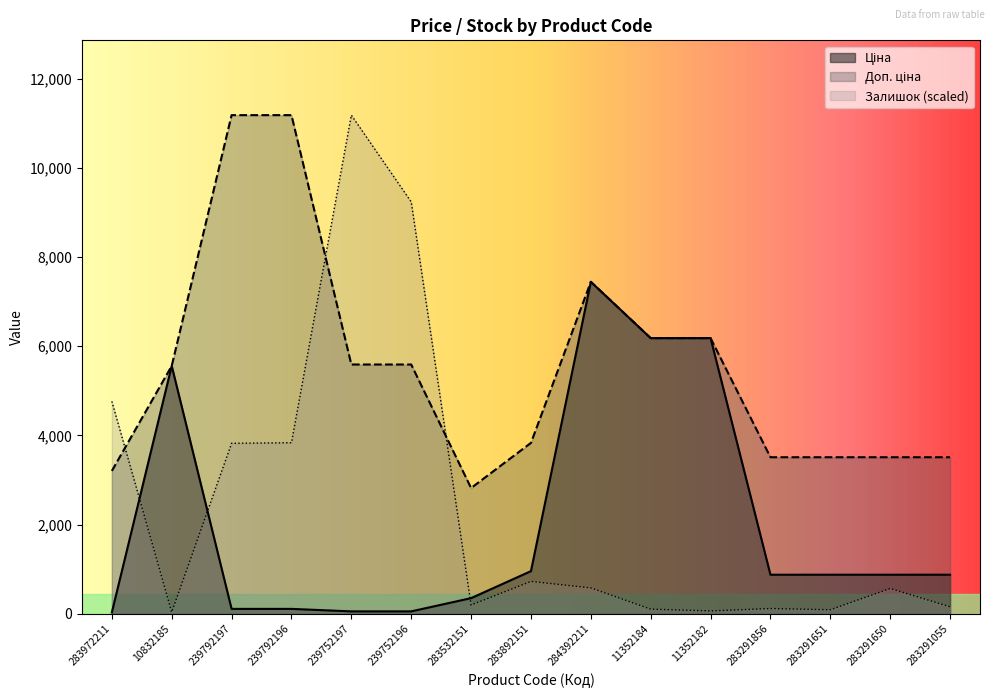

What are all the series names shown in the legend?

Ціна, Доп. ціна, Залишок